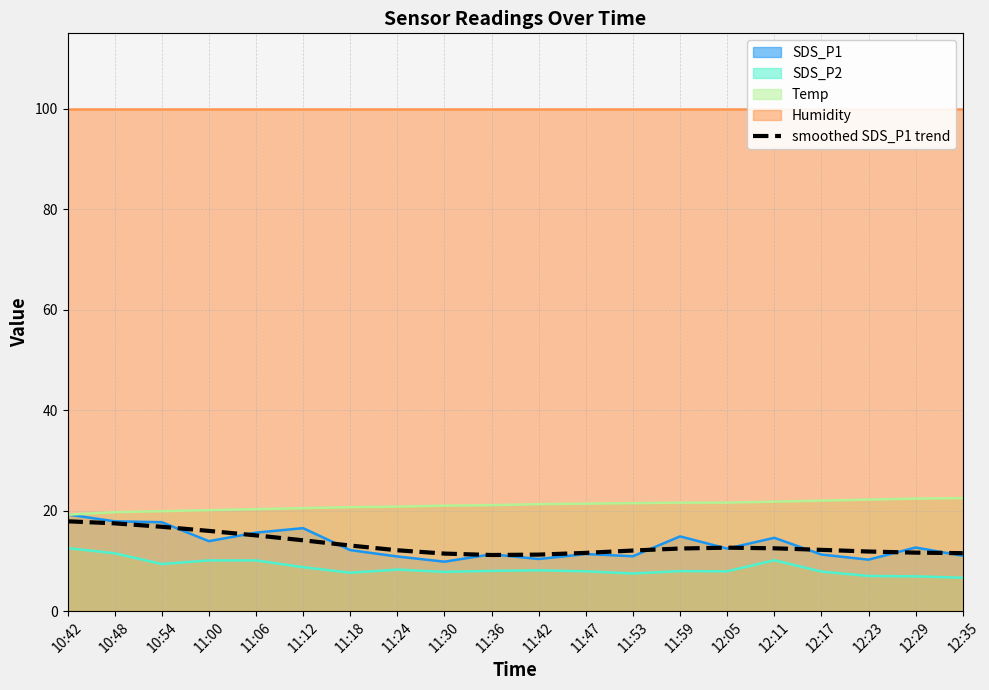

Between 11:06 and 11:59, which is larger?

11:06